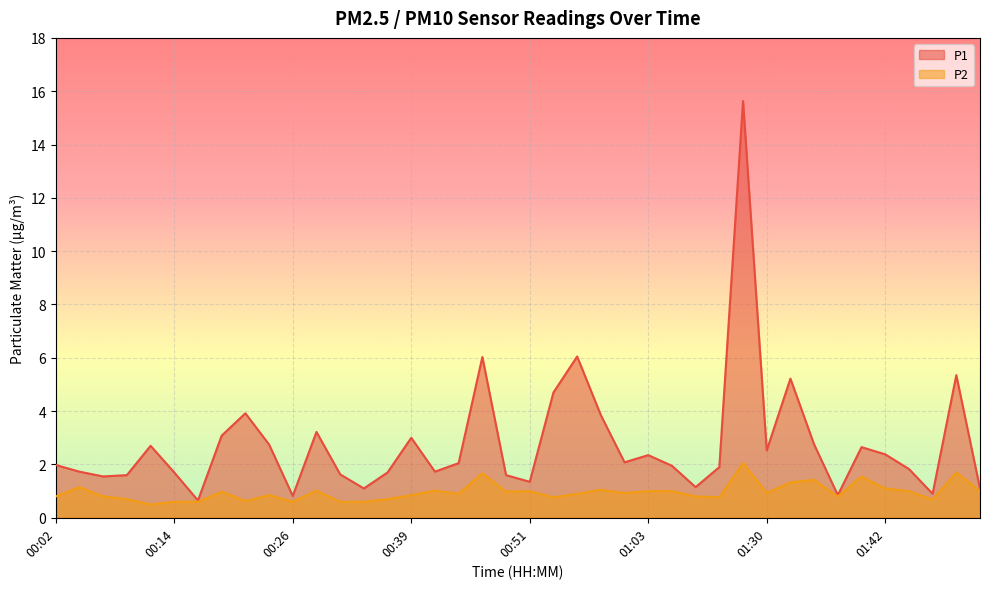

List the series in order of their peak value, highest first.

P1, P2